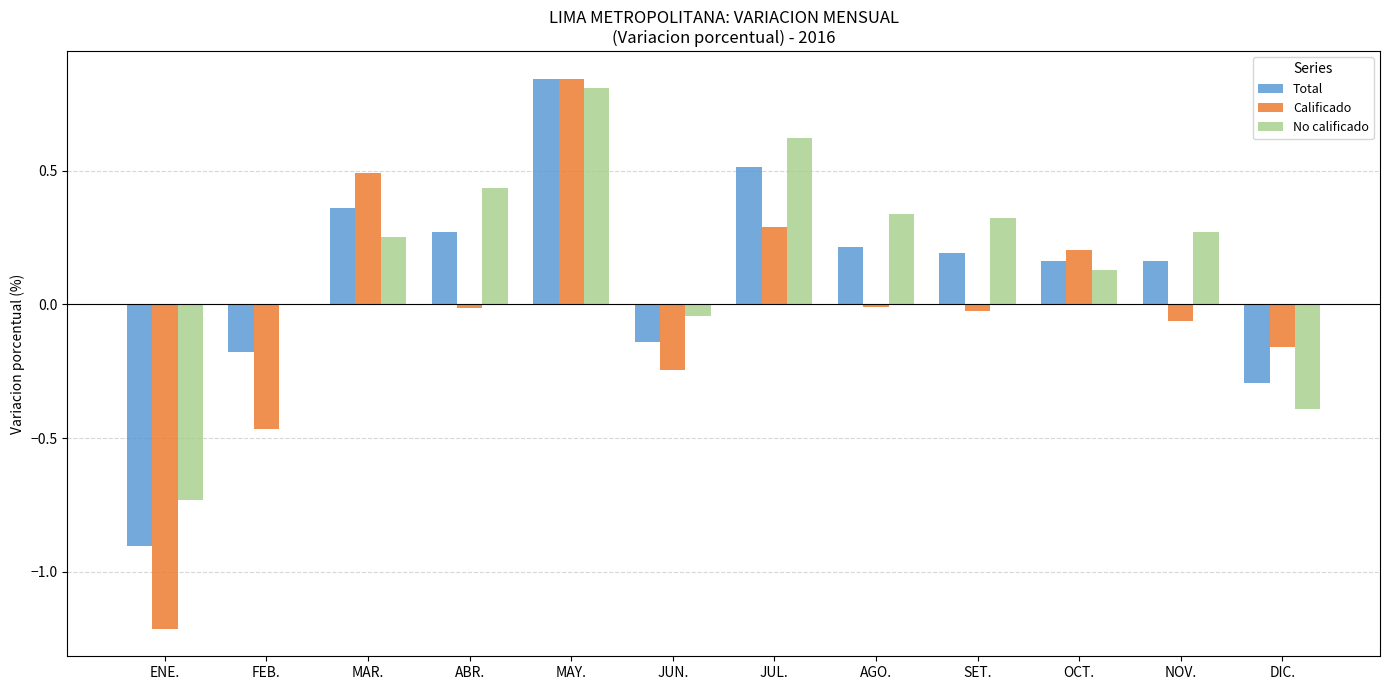

The value of No calificado at DIC. is -0.2. True or false?

False